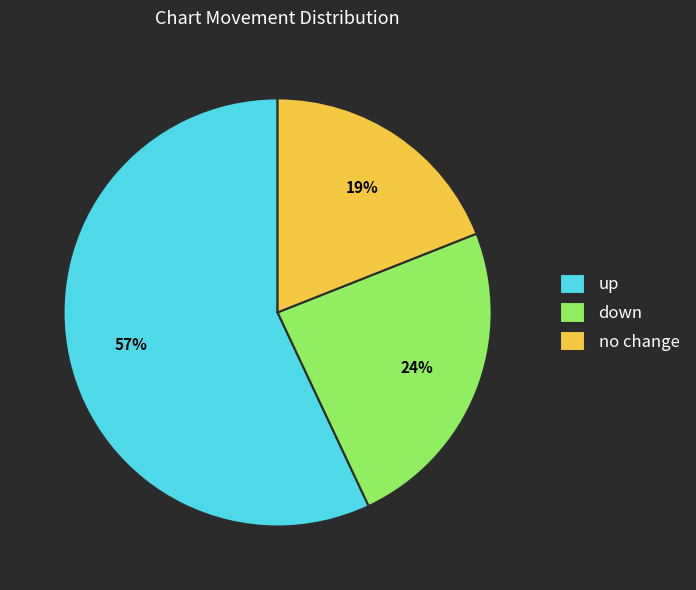

To the nearest percent, what is the difference between the down and up slice percentages?

33%